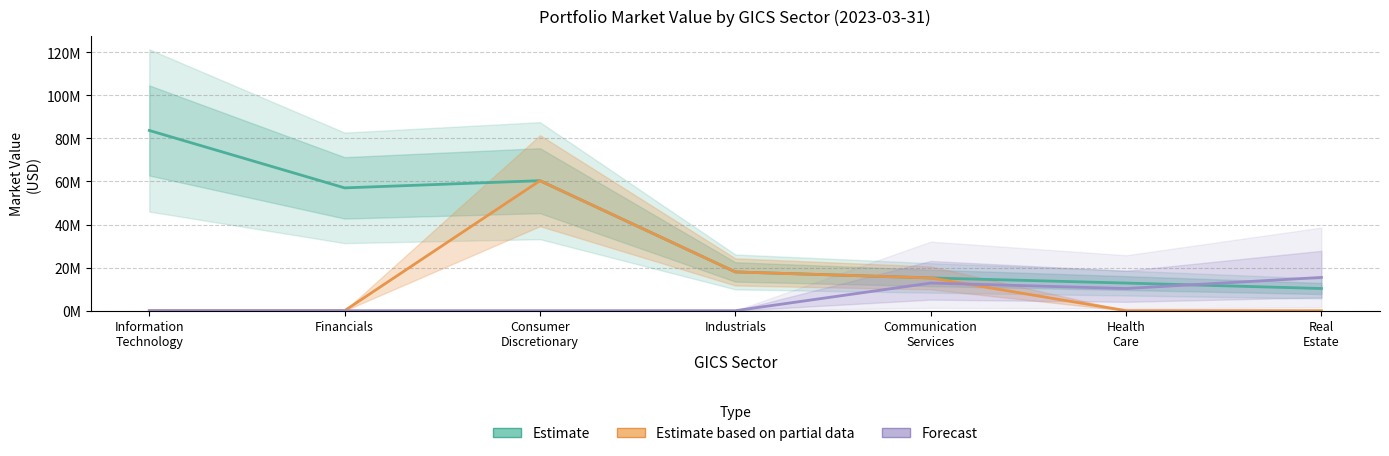

How many values in the Estimate series exceed 17994593?

4